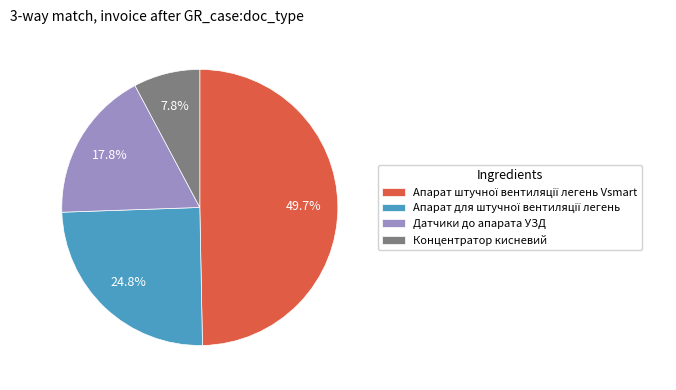

Is it true that Датчики до апарата УЗД is 18% of the pie?

True